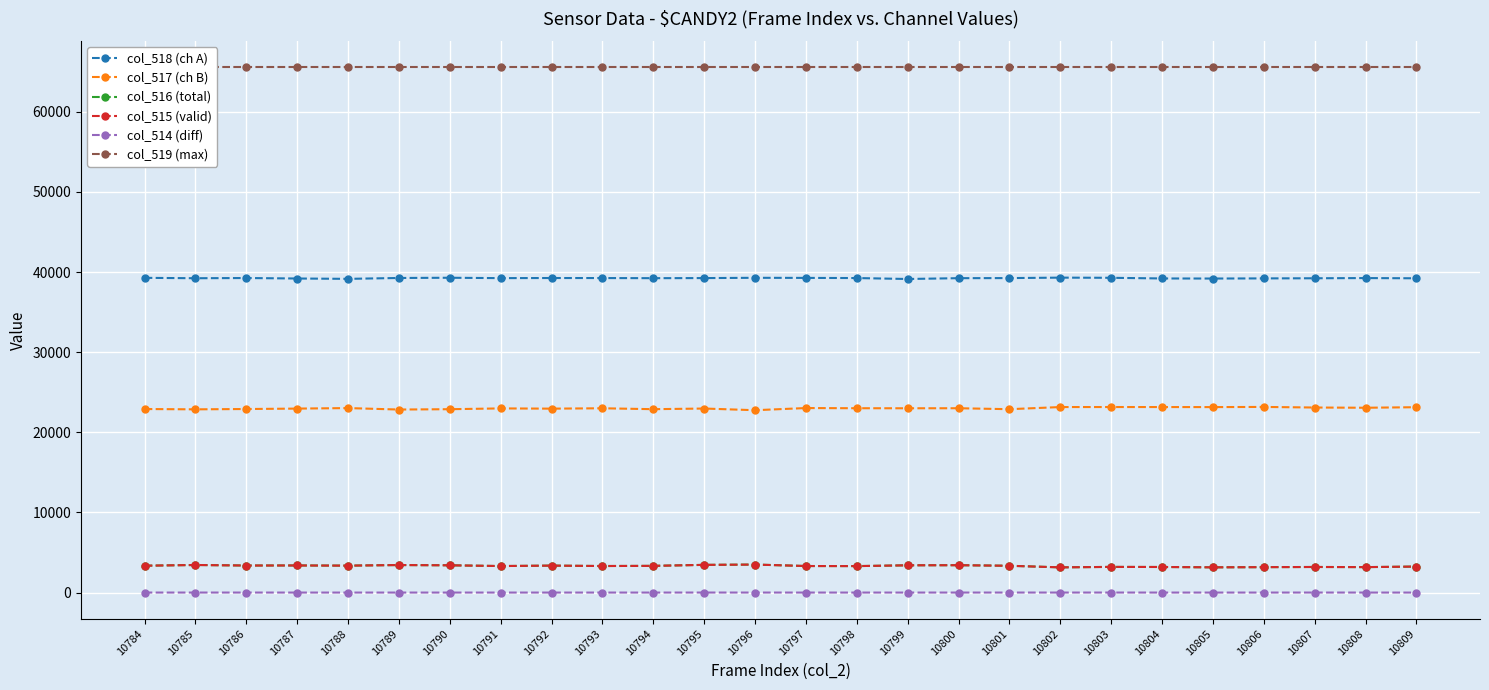

What is the average value of the col_517 (ch B) series?

22996